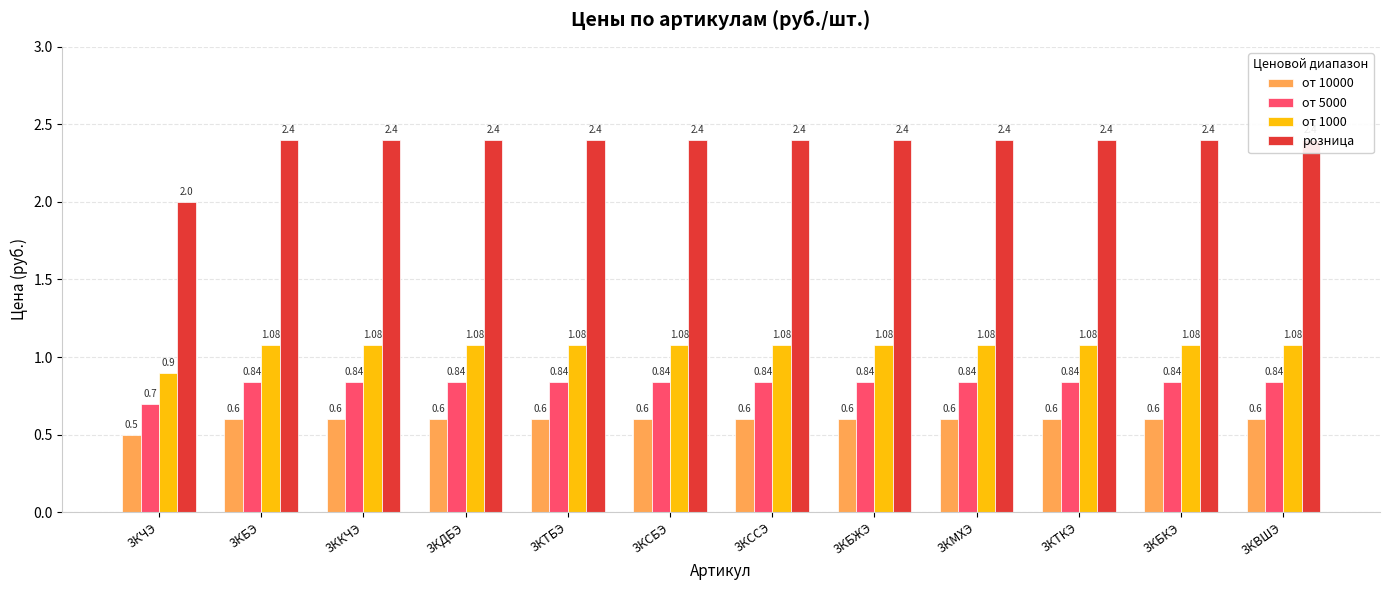

At 3КМХЭ, list the series in order from smallest to largest.

от 10000, от 5000, от 1000, розница